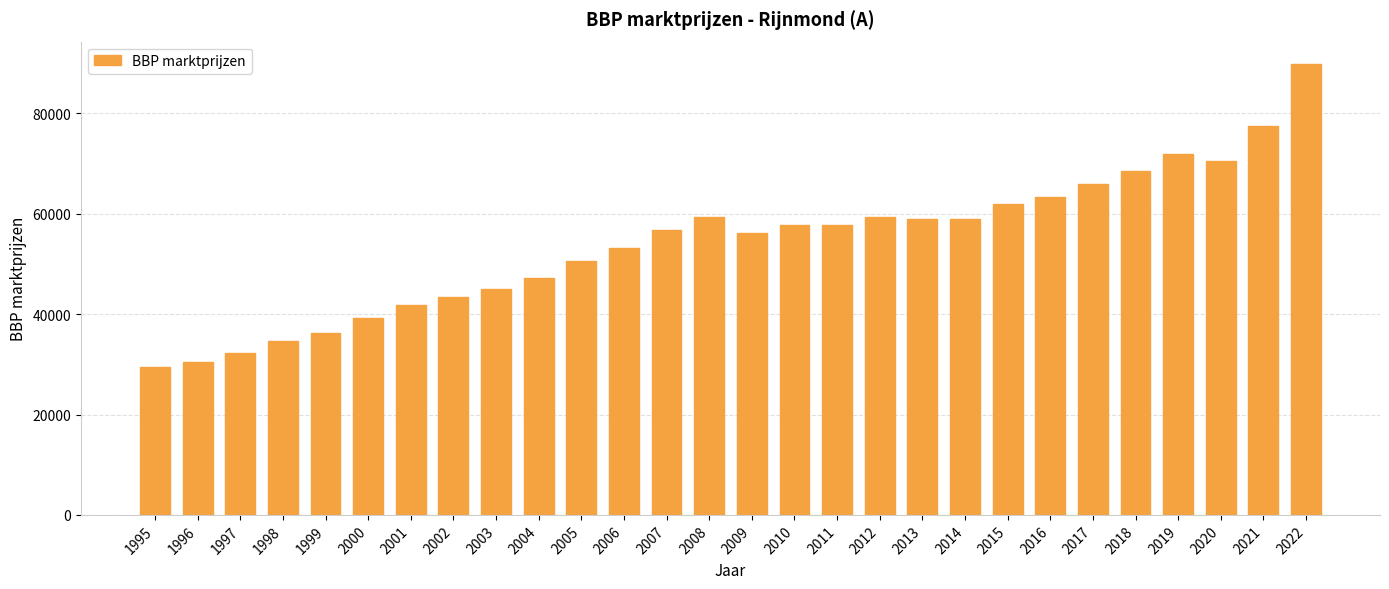

What is the minimum value shown in the chart?

29462